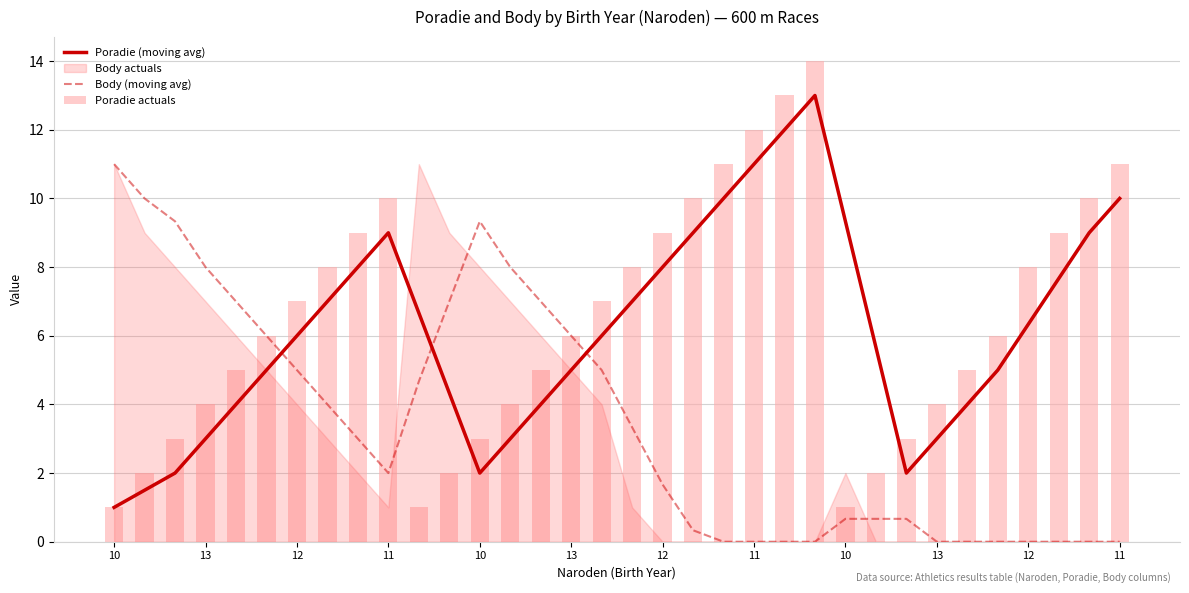

True or false: Poradie (moving avg) has a value of 13.7 at 32.

False